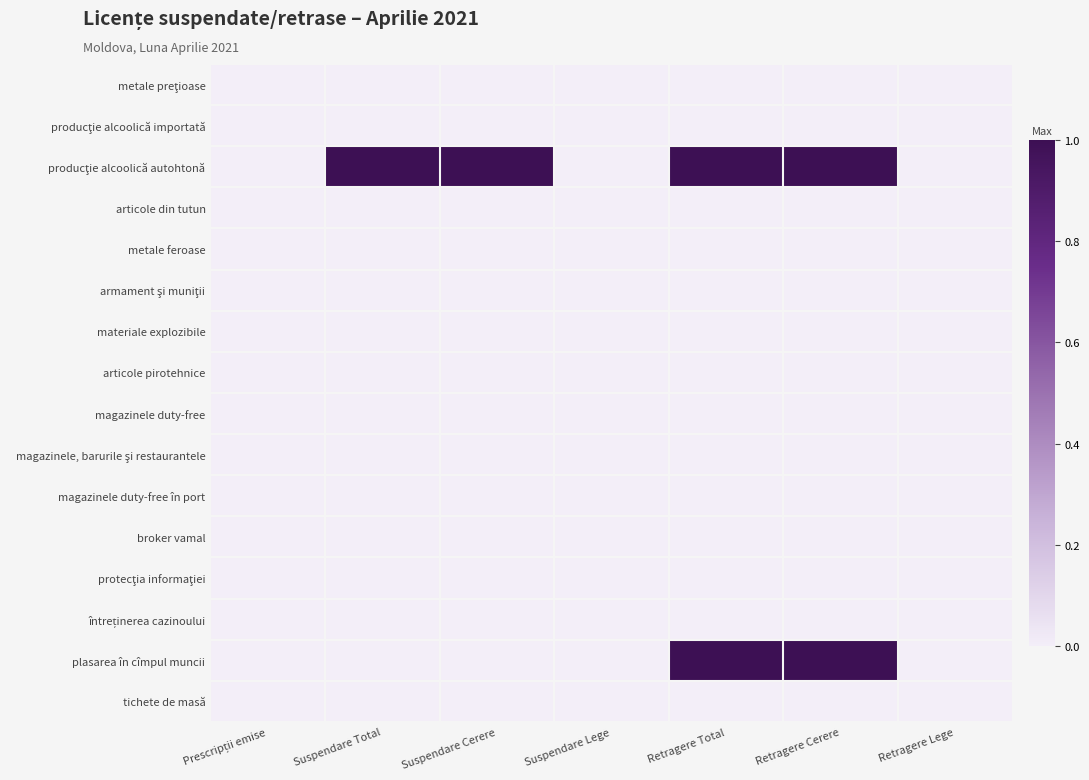

Which series has the largest total across all categories?

producţie alcoolică autohtonă